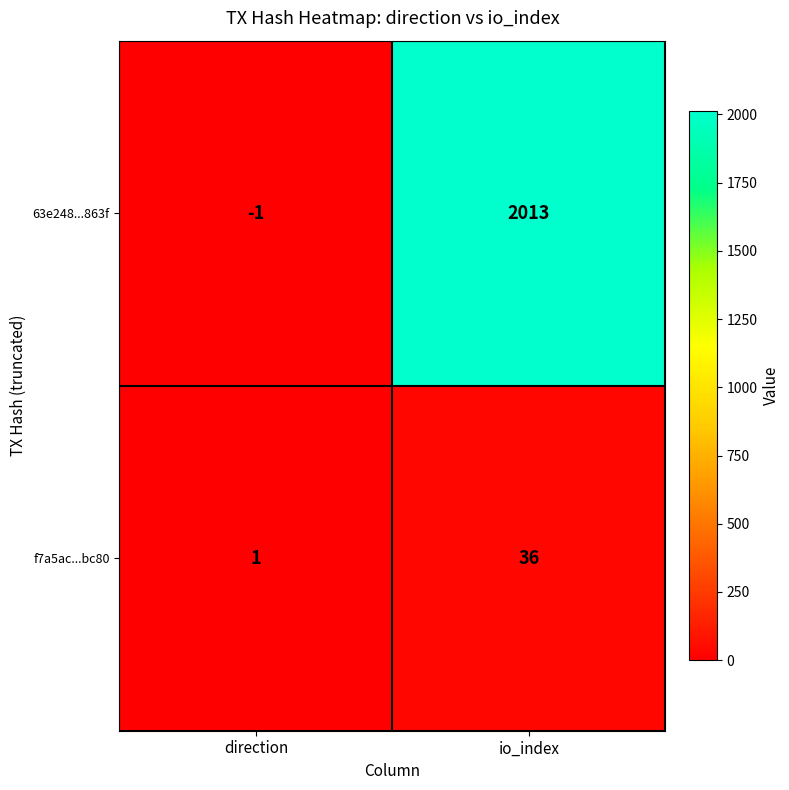

At how many categories does at least one series exceed 1407?

1